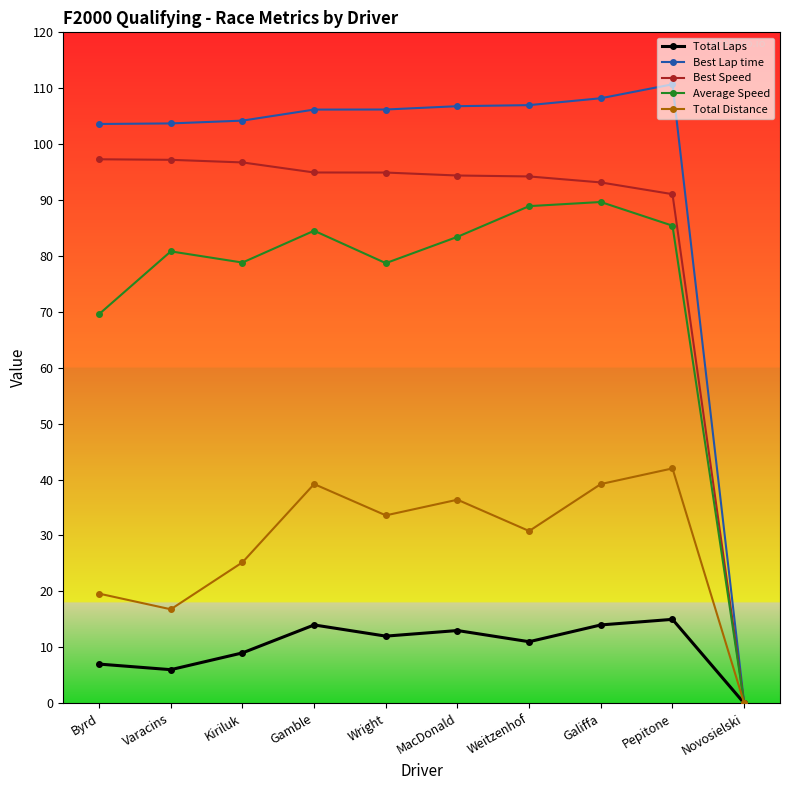

What is the label of the 10th point from the left?

Novosielski